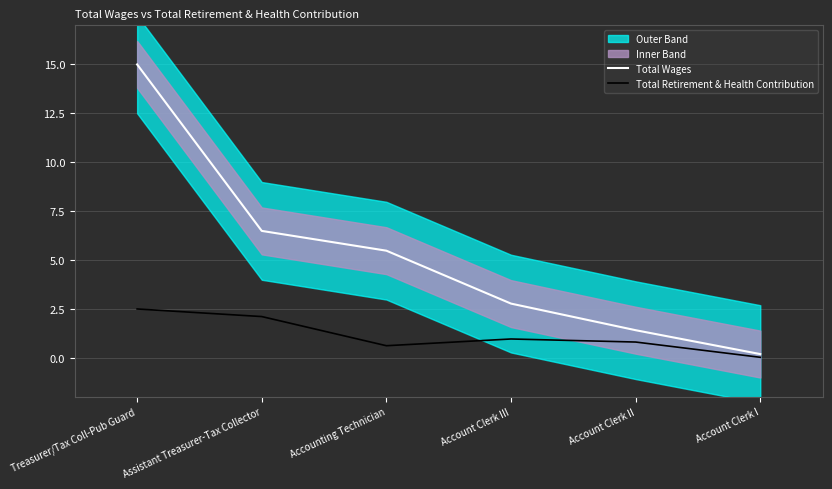

True or false: Total Retirement & Health Contribution has more than 2 interior local peaks.

False